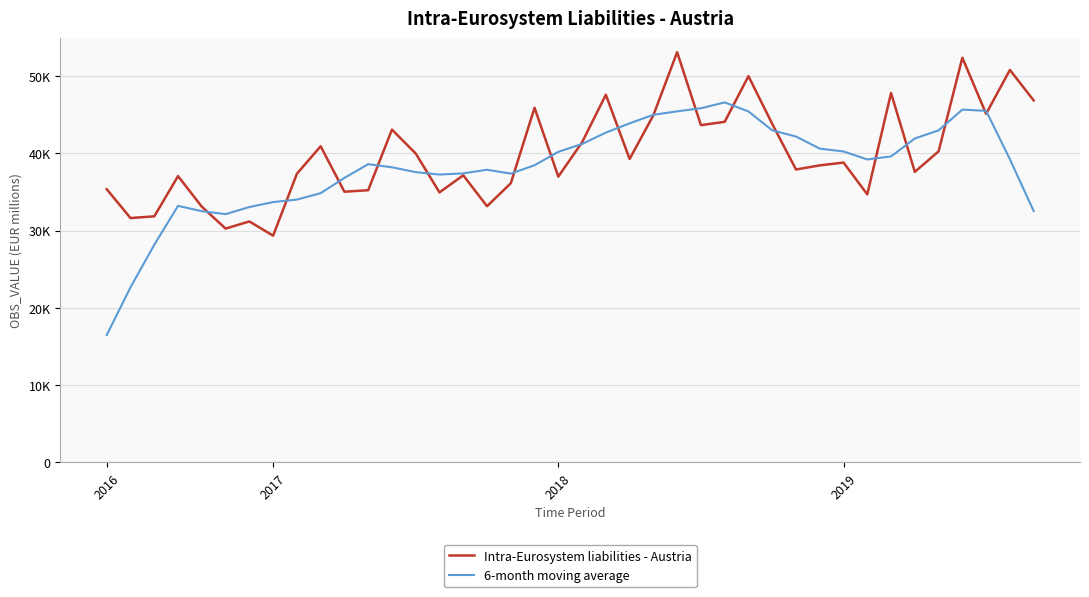

True or false: 6-month moving average has more than 0 interior local peaks.

True